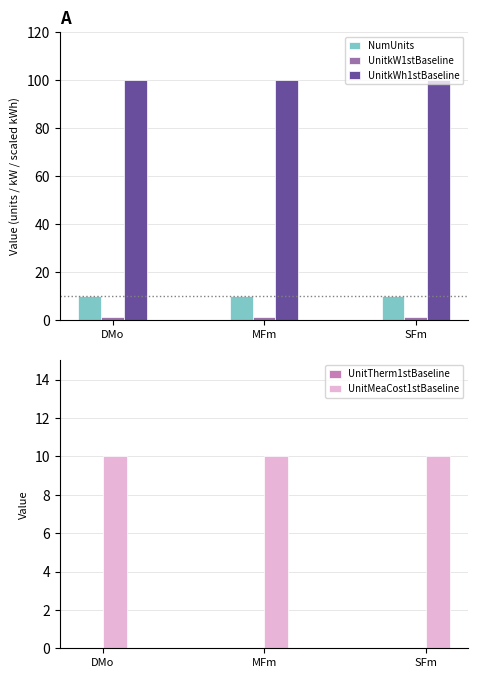

Count the number of data series in this chart.

5